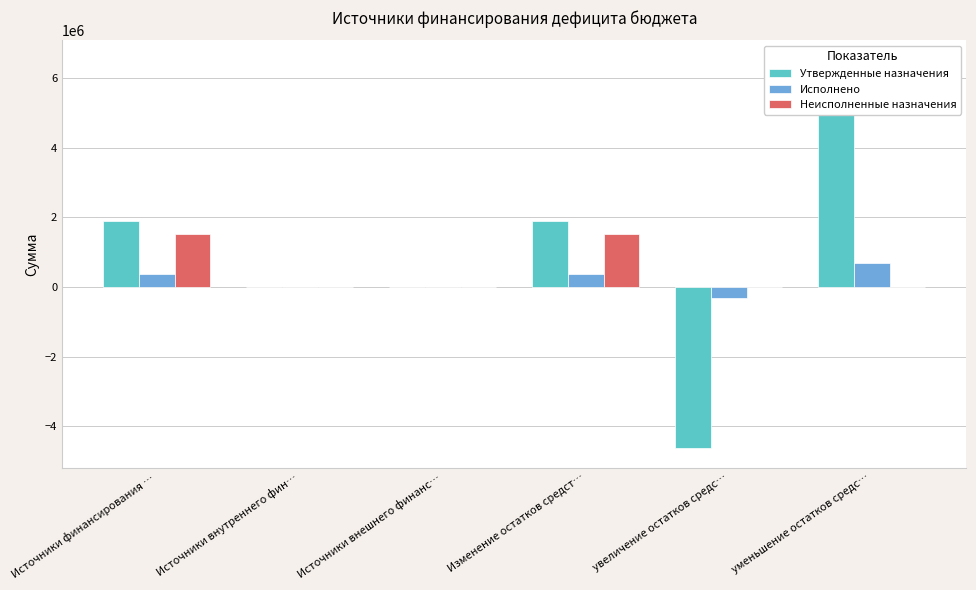

How many values in Неисполненные назначения are above zero?

2